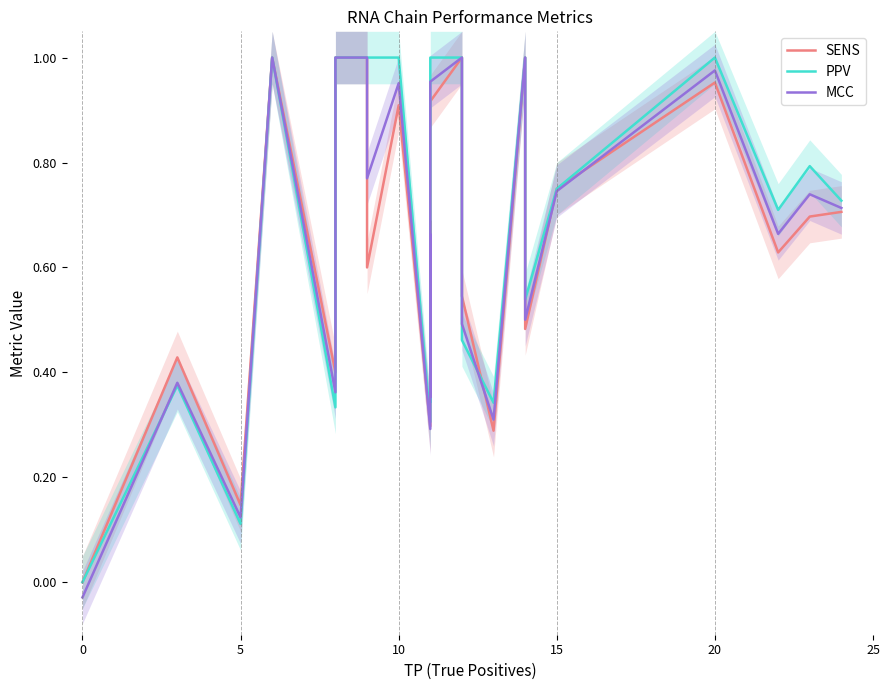

How many positive values does the SENS series have?

24